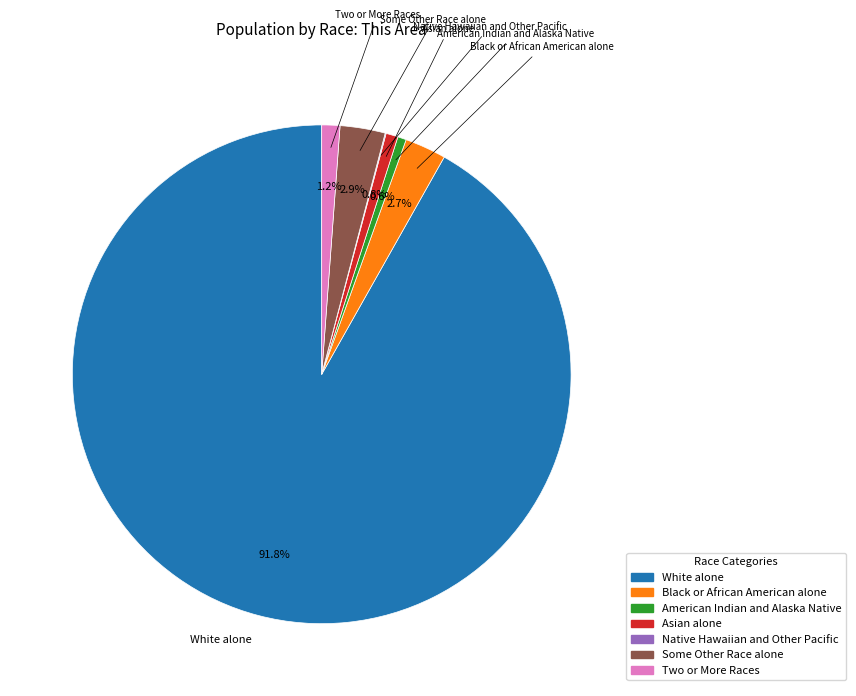

What is the largest slice in the pie chart?

White alone